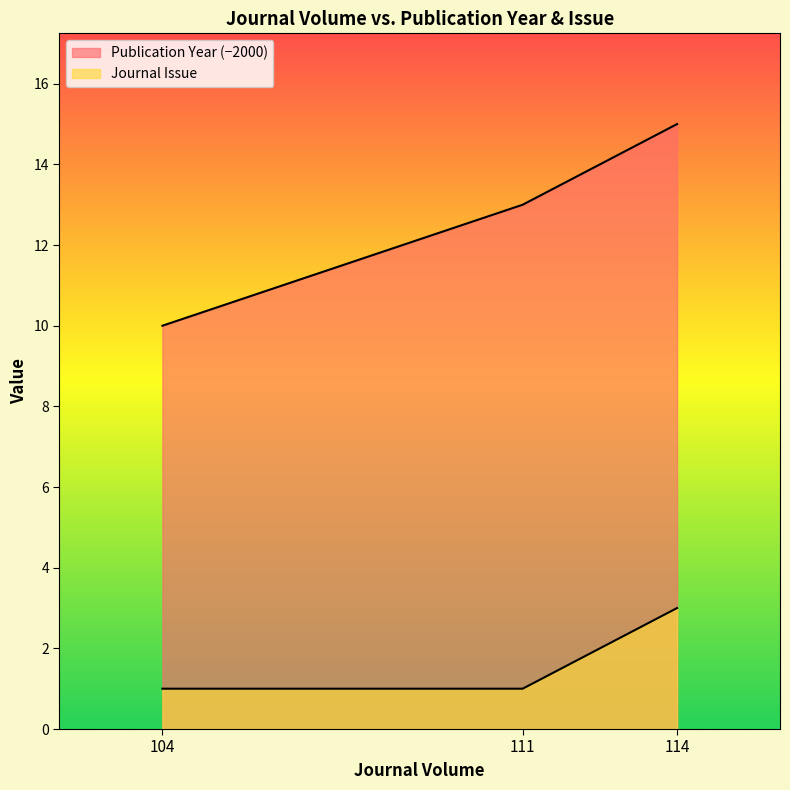

Reading right to left, transcribe all the data shown in this chart.

Publication Year: 15	13	10
Journal Issue: 3	1	1